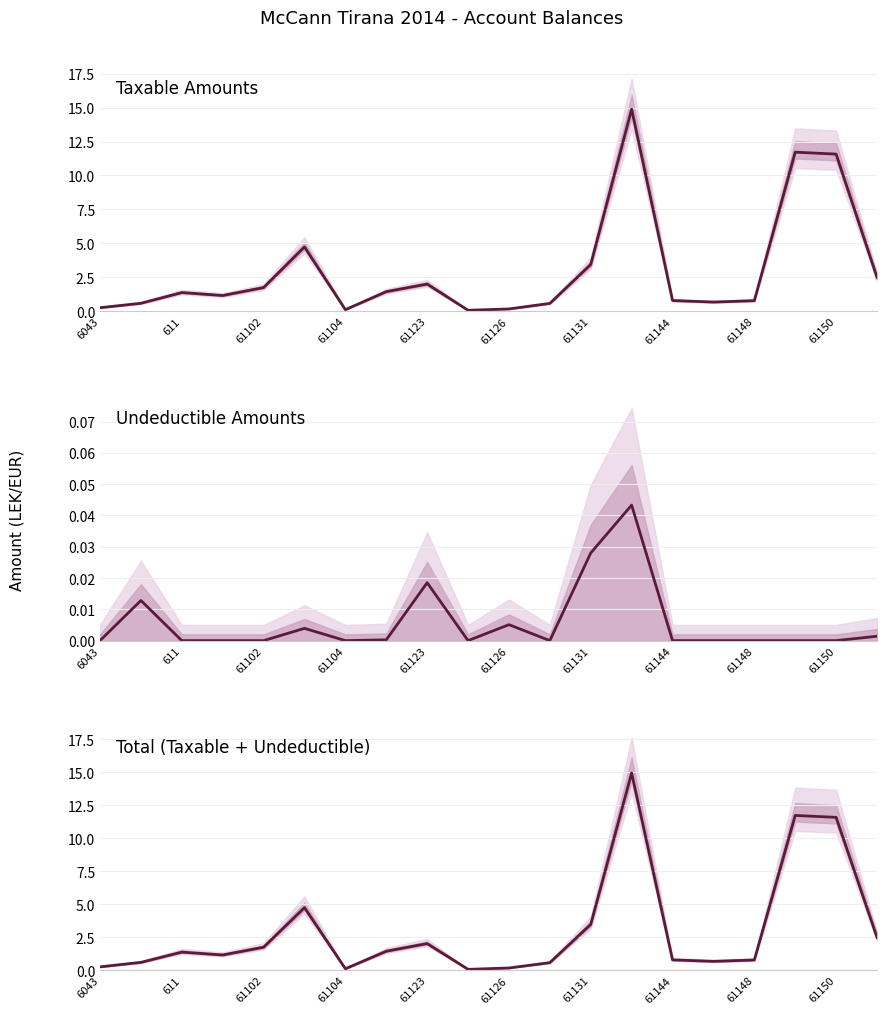

Is it true that Total (Taxable + Undeductible) equals 2.3 at 61102?

False